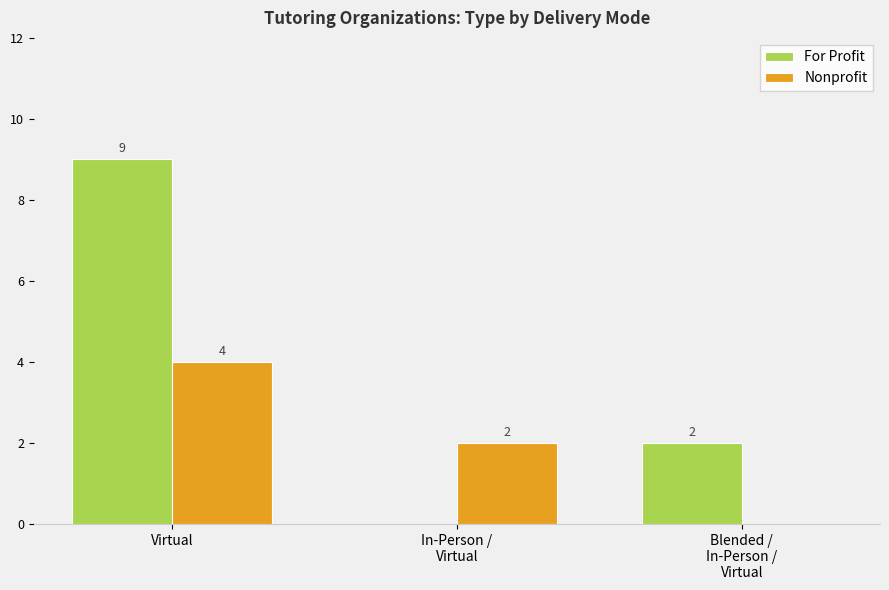

Count the For Profit values in the range 0 to 9.

3